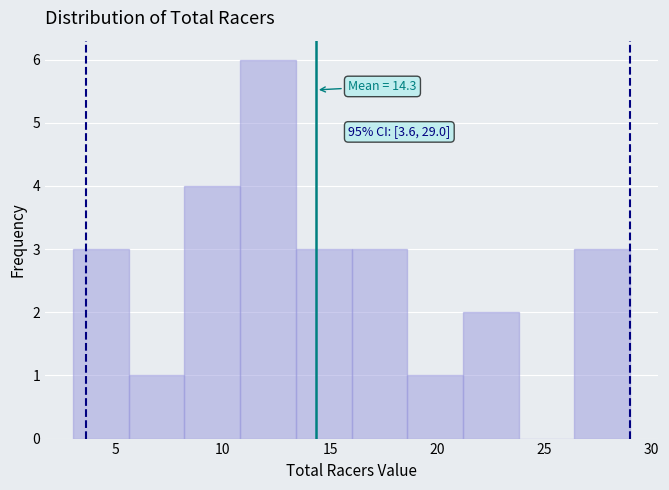

Over which range of the x-axis is the bar tallest?

10.8 to 13.4